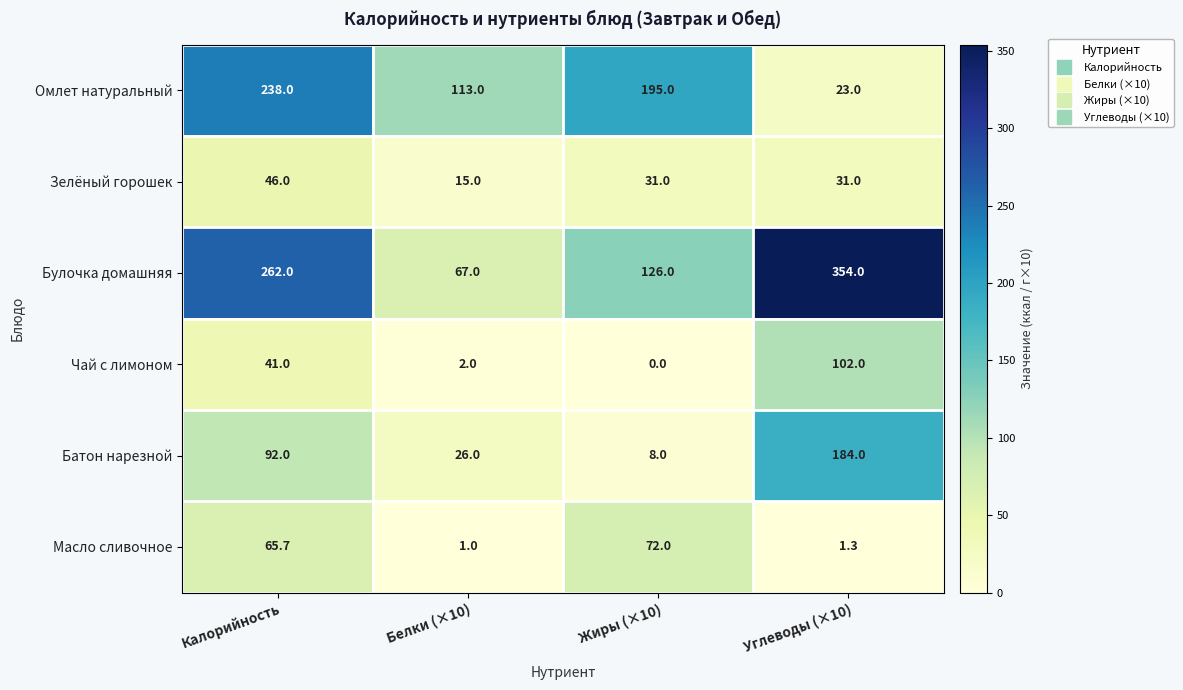

What is the difference between the maximum and second lowest values in the Зелёный горошек series?

15.0